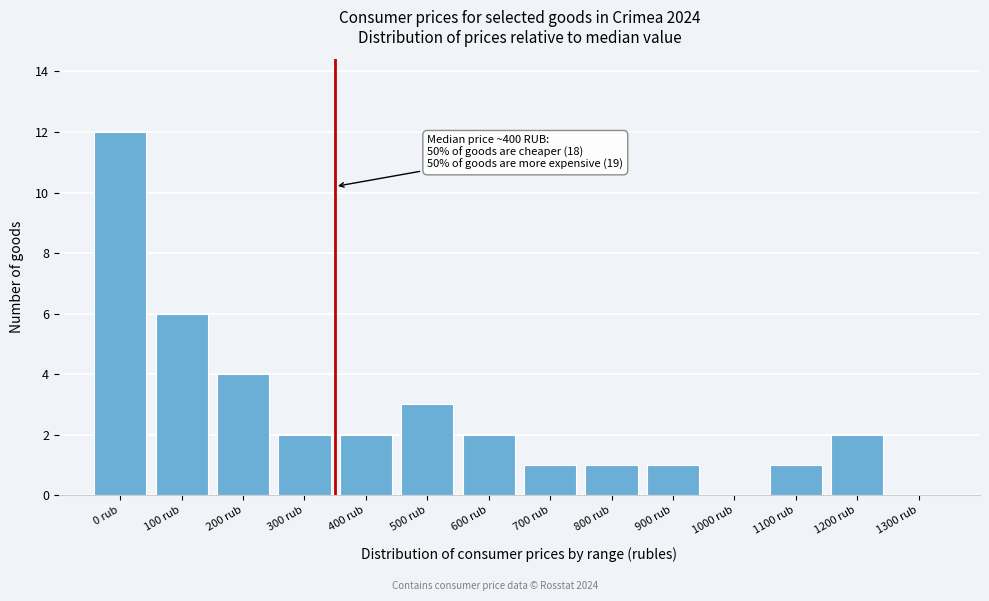

Reading left to right, list all the values displayed in this chart.

0 rub=12	100 rub=6	200 rub=4	300 rub=2	400 rub=2	500 rub=3	600 rub=2	700 rub=1	800 rub=1	900 rub=1	1000 rub=0	1100 rub=1	1200 rub=2	1300 rub=0